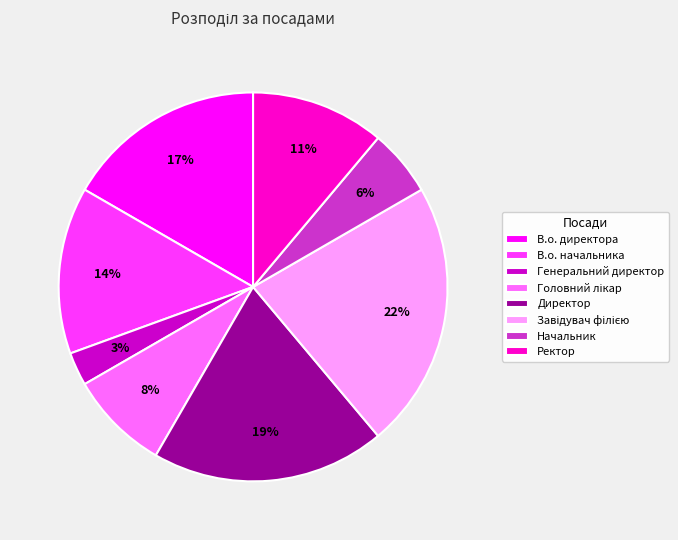

Which category has the smallest portion of the pie?

Генеральний директор